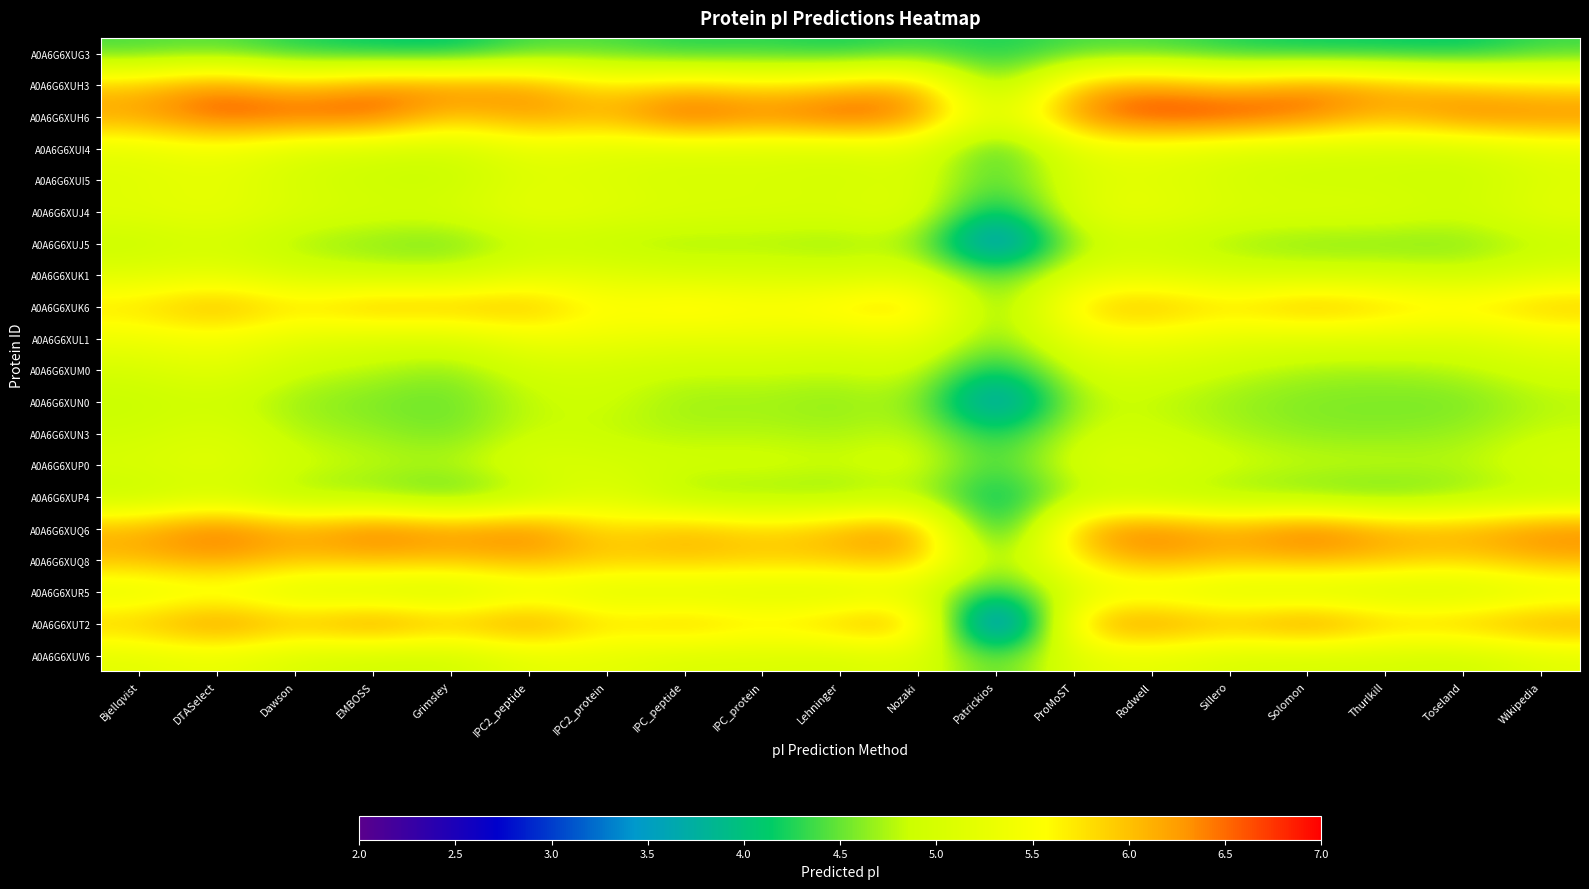

What is the total value across all series at Bjellqvist?

106.3